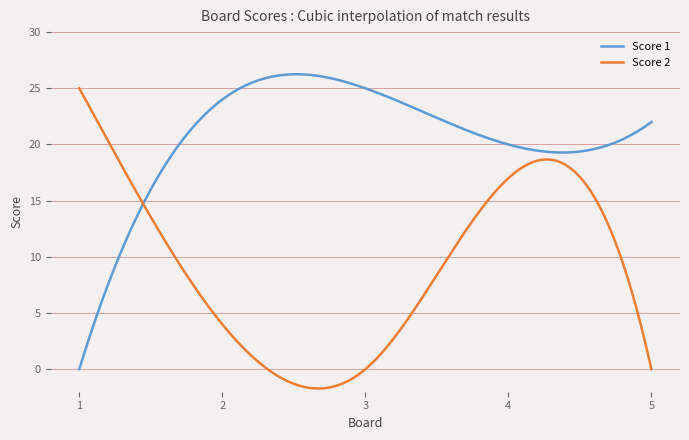

What is the maximum value for Score 1?

26.3